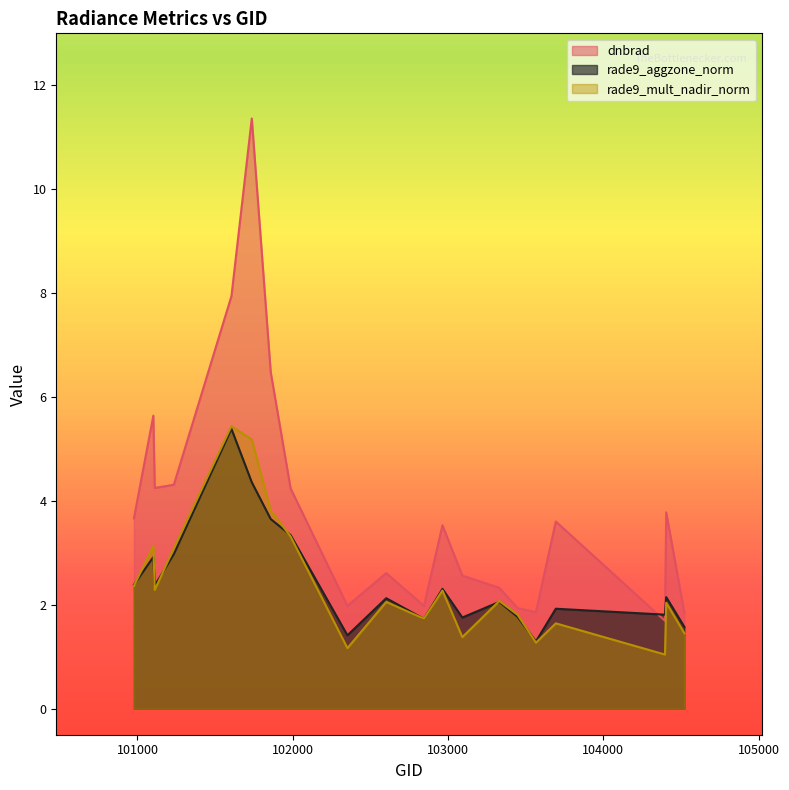

Does the chart display data point markers on the line(s)?

No